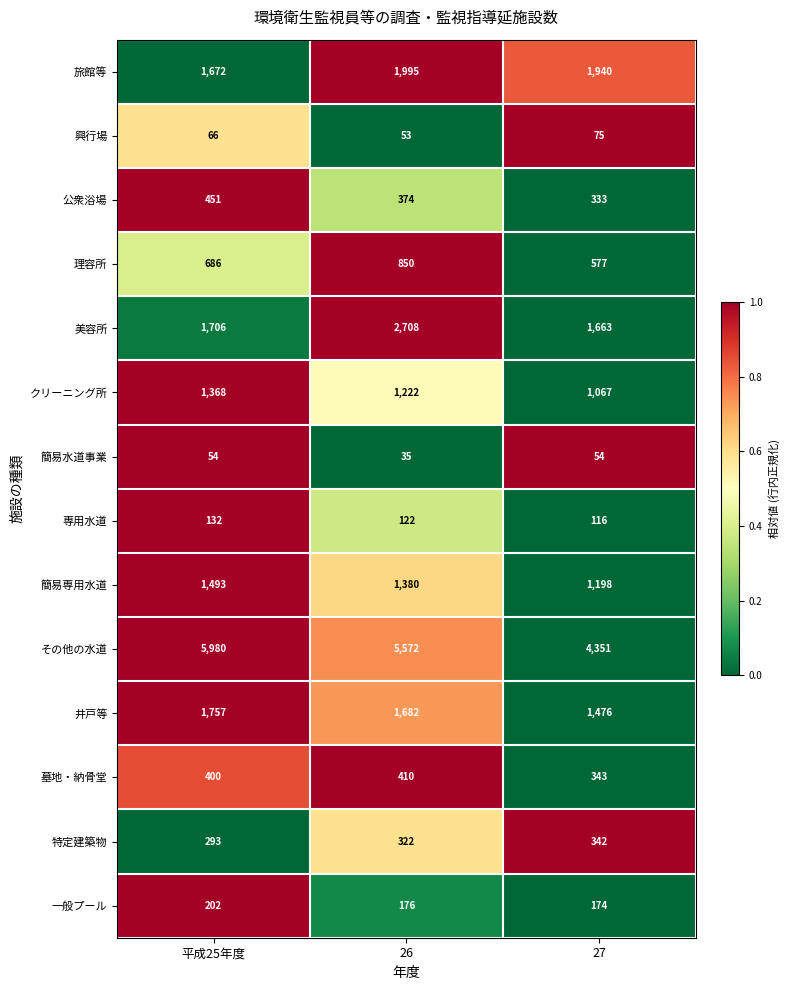

What is the maximum value shown in the chart?

5980